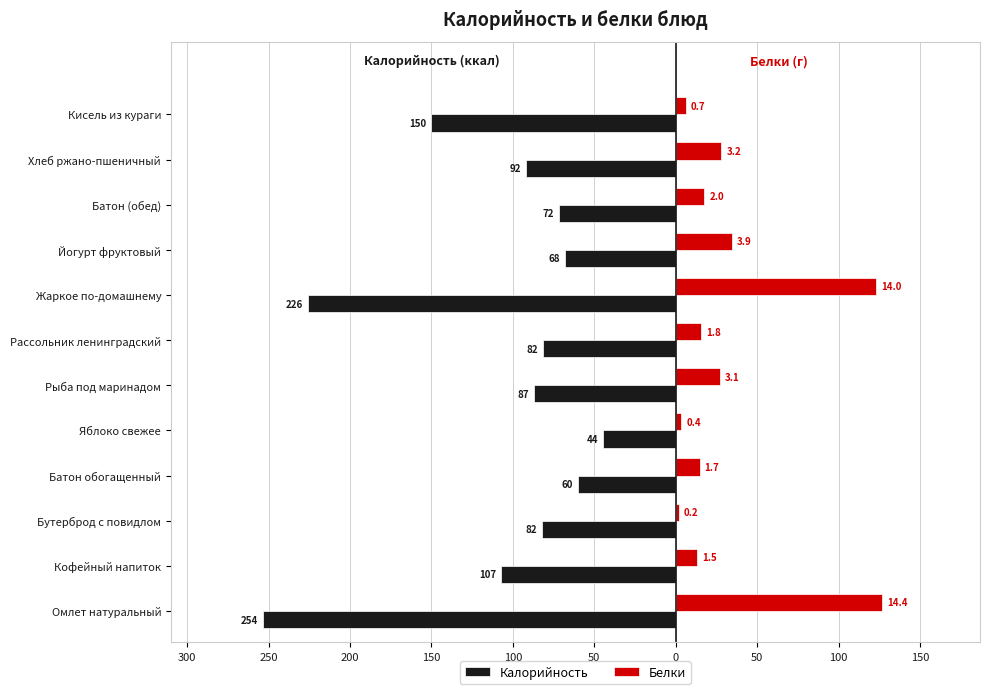

What are all the series names shown in the legend?

Калорийность, Белки